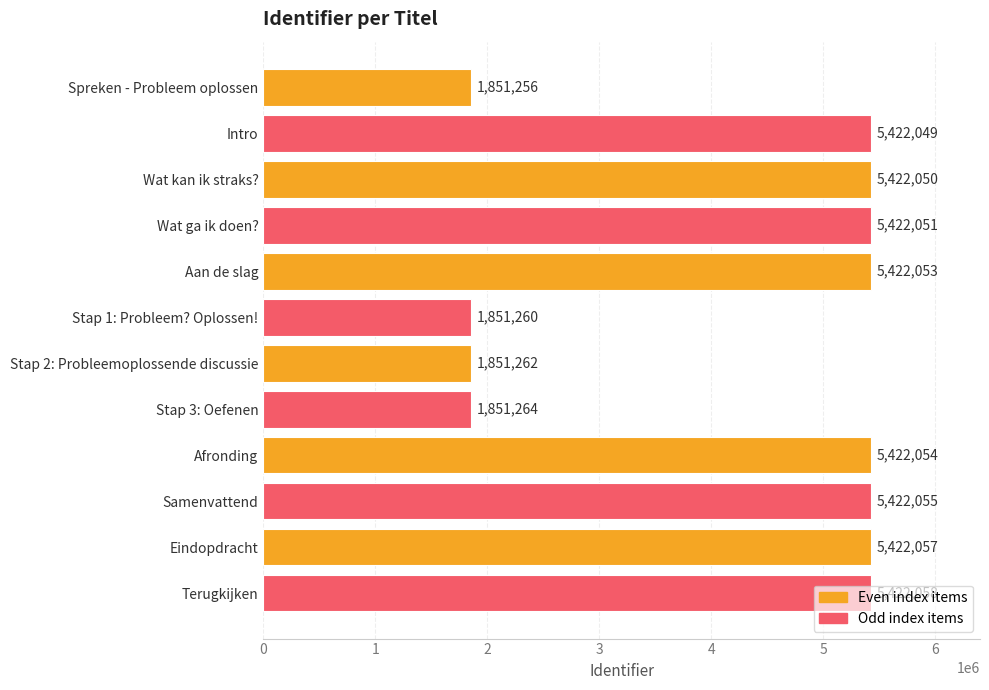

What is the maximum value shown in the chart?

5422058